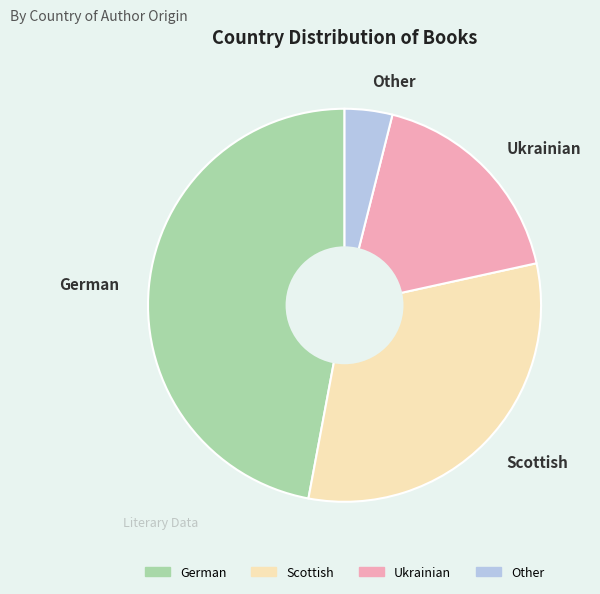

What is the largest slice in the pie chart?

German